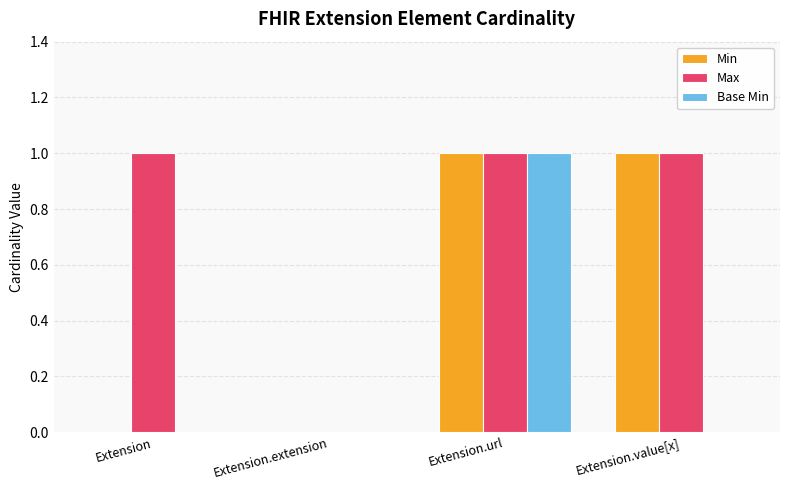

What is the difference between the Max values at Extension.url and Extension.extension?

1